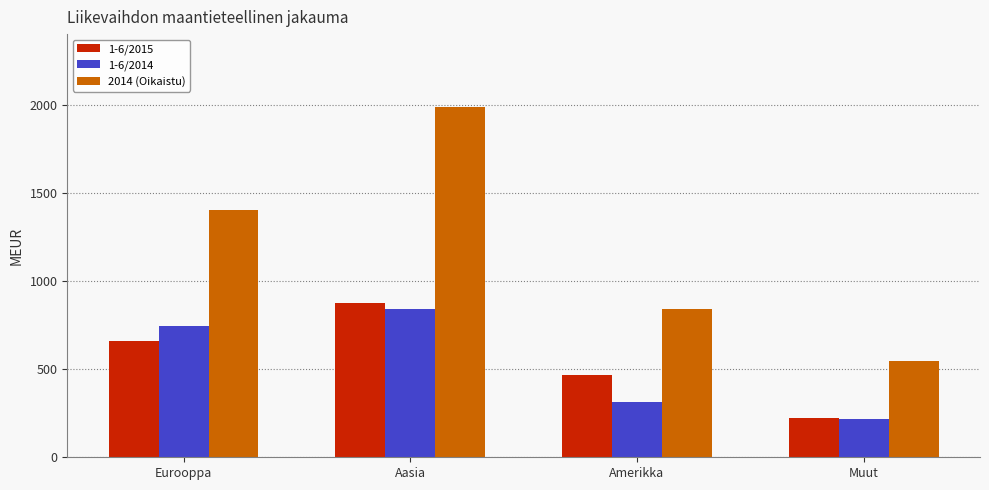

How many bars are there in each group?

3